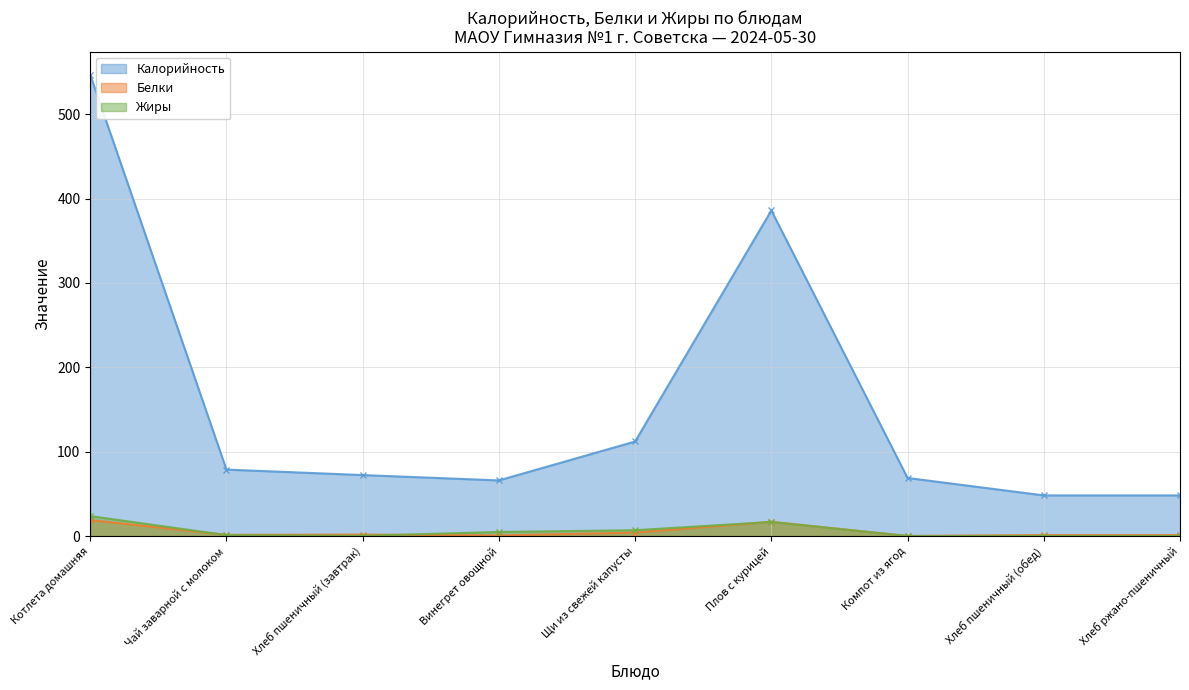

What is the difference between the maximum and second lowest values in the Жиры series?

23.5